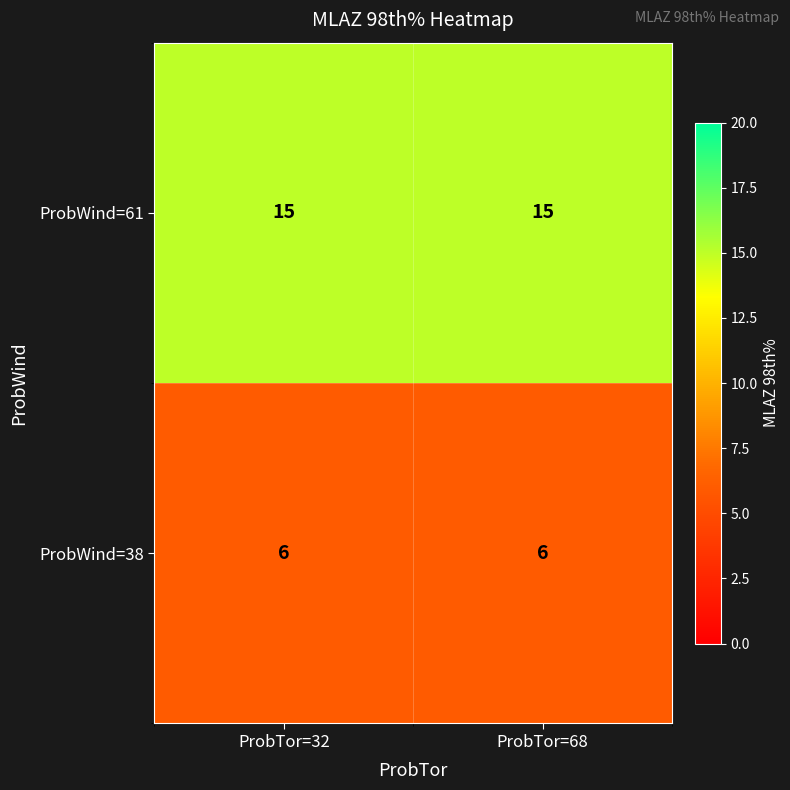

What is the maximum value shown in the chart?

15